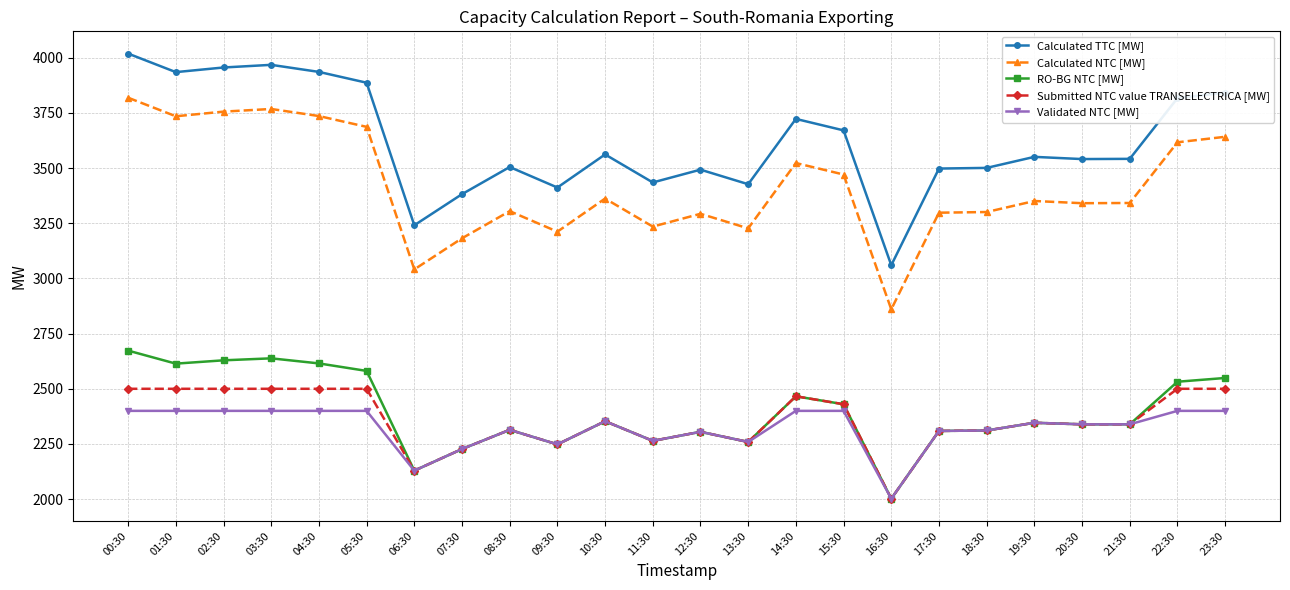

What is the sum of all Calculated NTC [MW] values?

82104